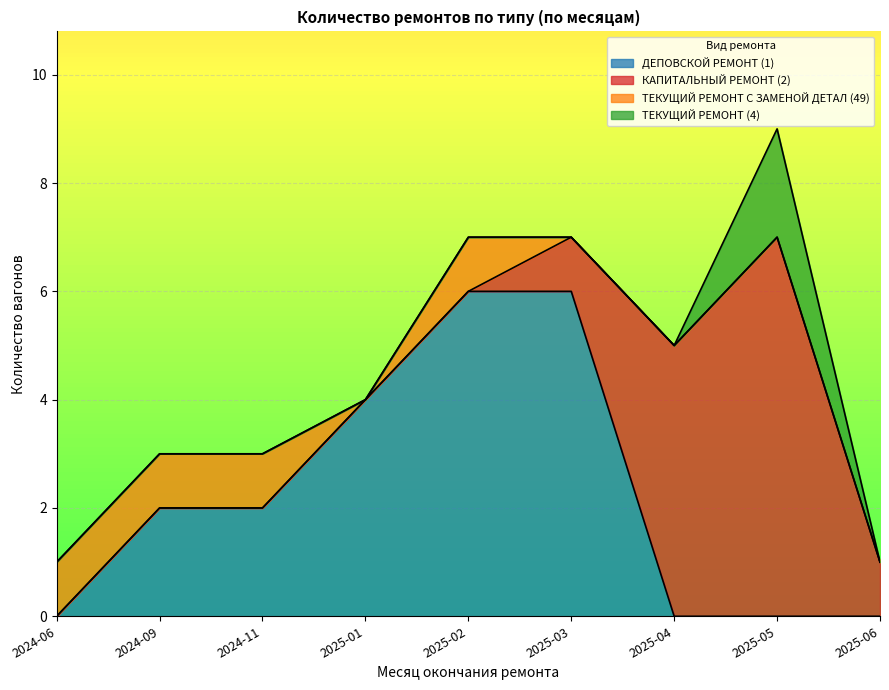

What is the value of the ТЕКУЩИЙ РЕМОНТ С ЗАМЕНОЙ ДЕТАЛ (49) point at the 10th from the left?

1